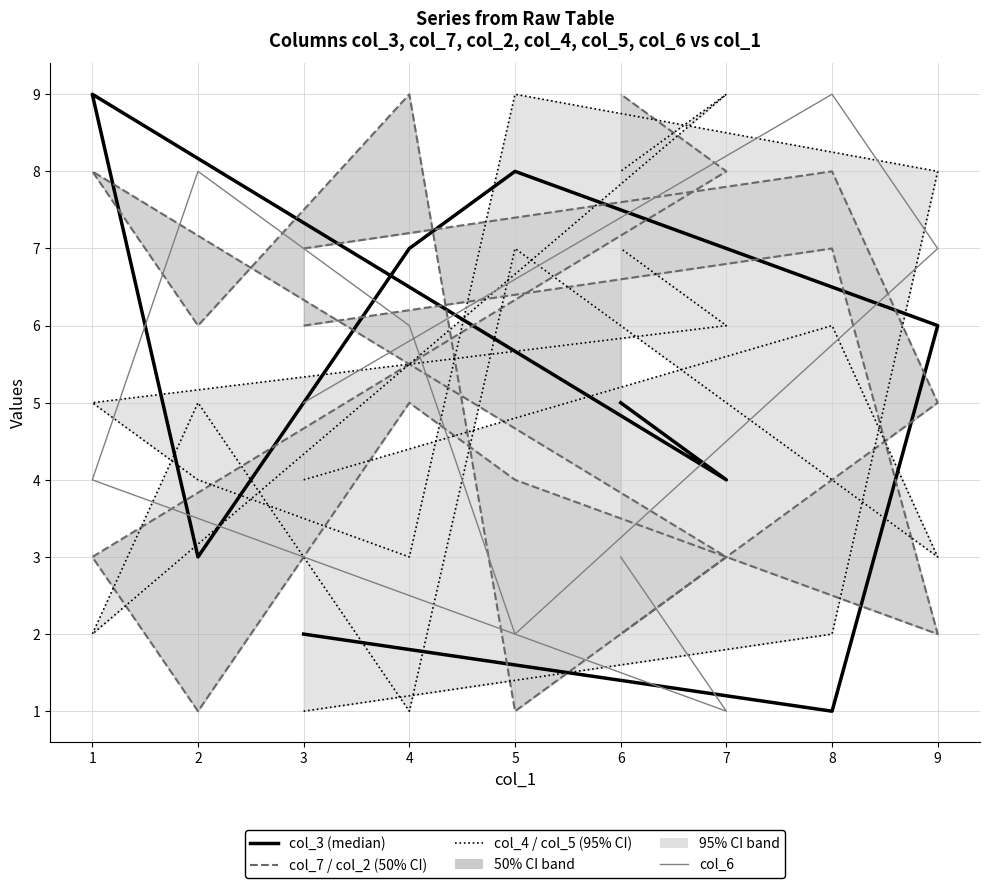

What is the difference between the maximum and minimum values in the col_4 series?

8